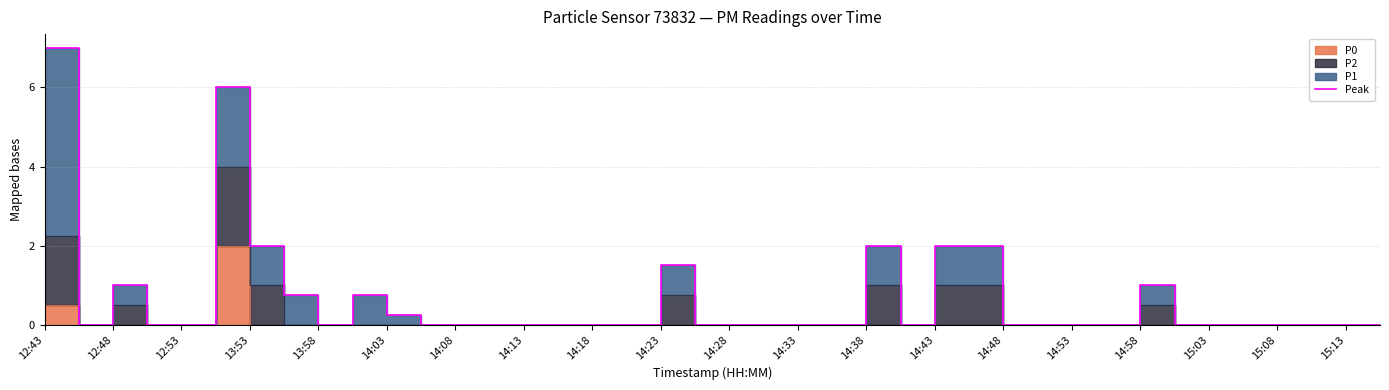

How many points are higher than both their immediate neighbors (excluding endpoints)?

6